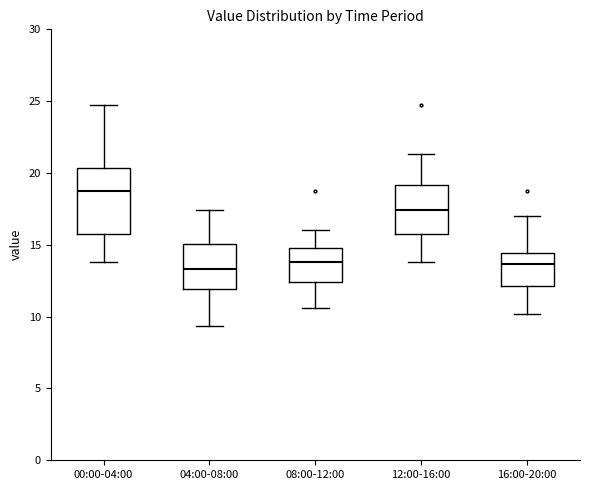

Which box is the tallest, from its lower edge to its upper edge?

00:00-04:00